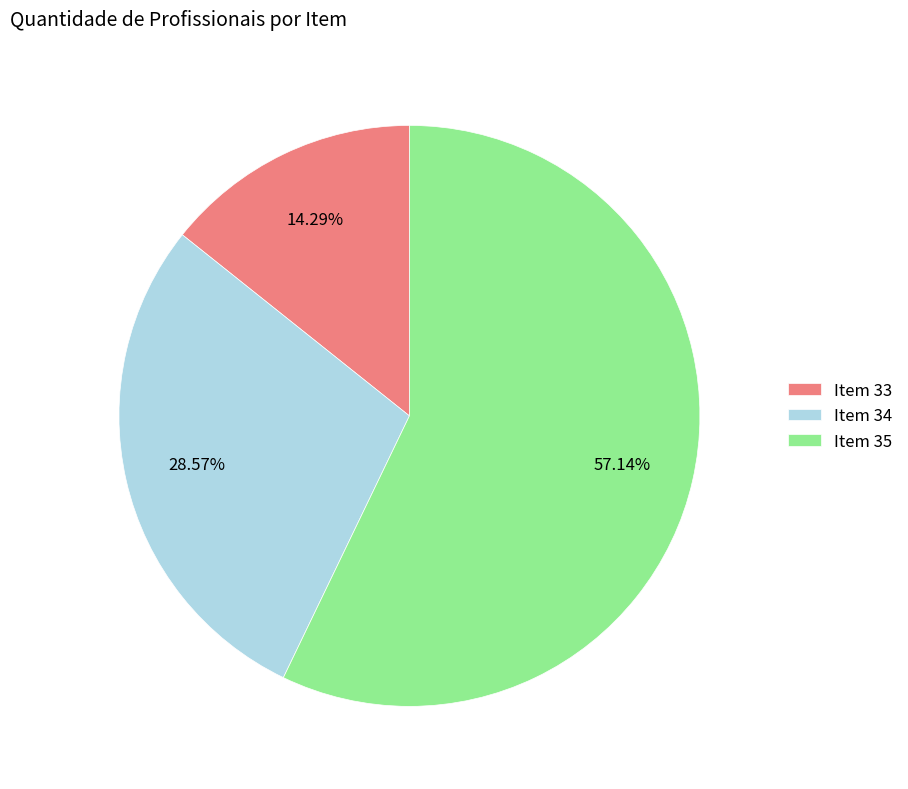

Count the number of slices in the pie.

3